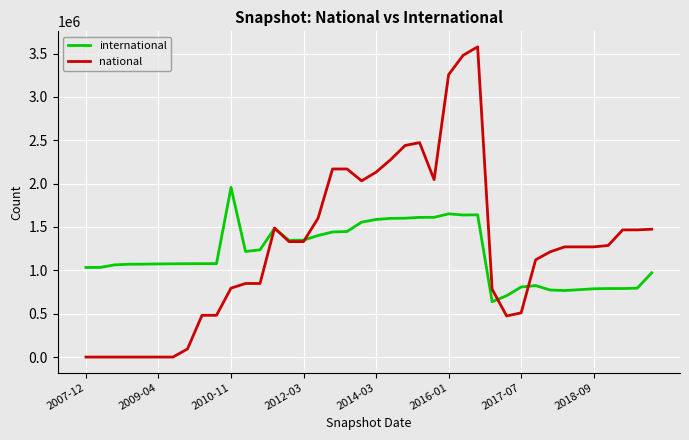

What is the difference between the maximum and minimum values in the national series?

3577889